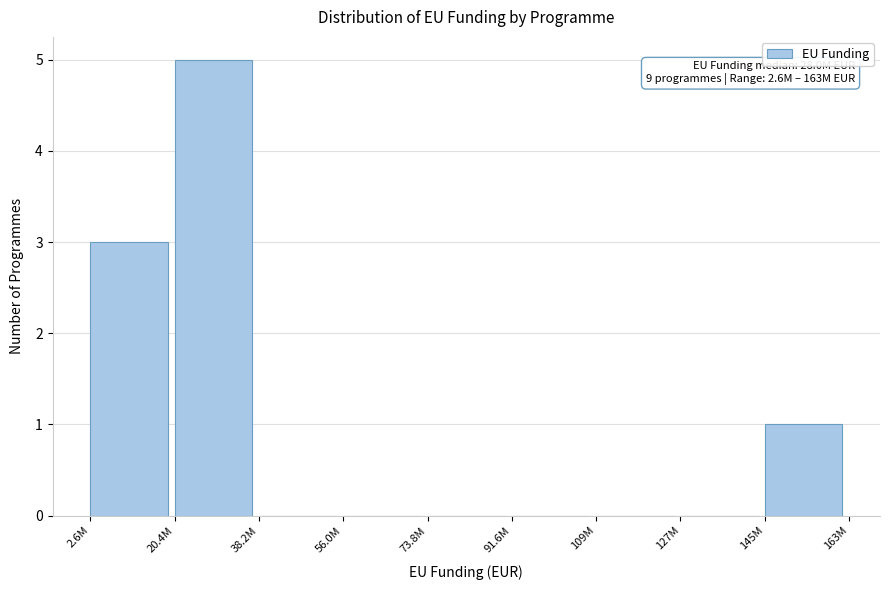

Reading left to right, transcribe all the data shown in this chart.

2.6M=3	20.4M=5	38.2M=0	56.0M=0	73.8M=0	91.6M=0	109M=0	127M=0	145M=1